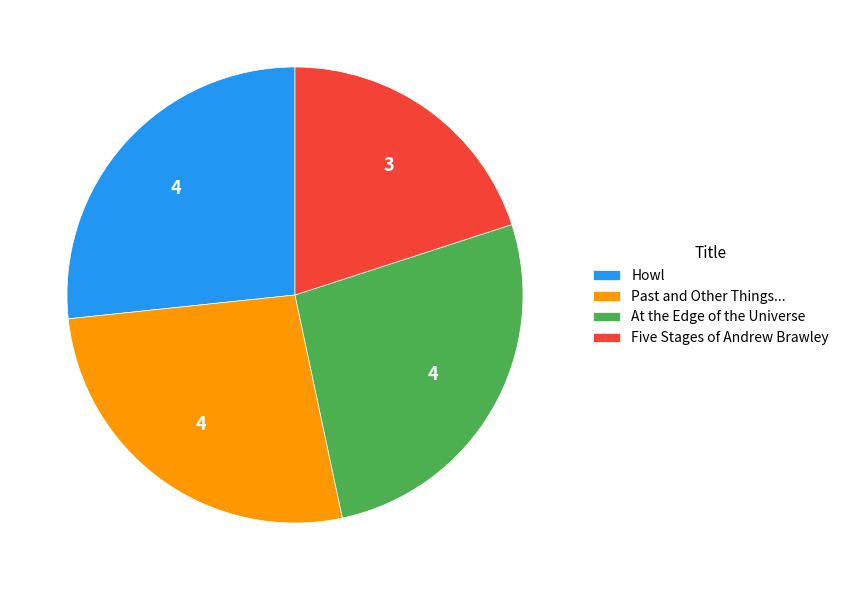

Approximately how many times larger is the value at At the Edge of the Universe compared to Past and Other Things...?

1.0